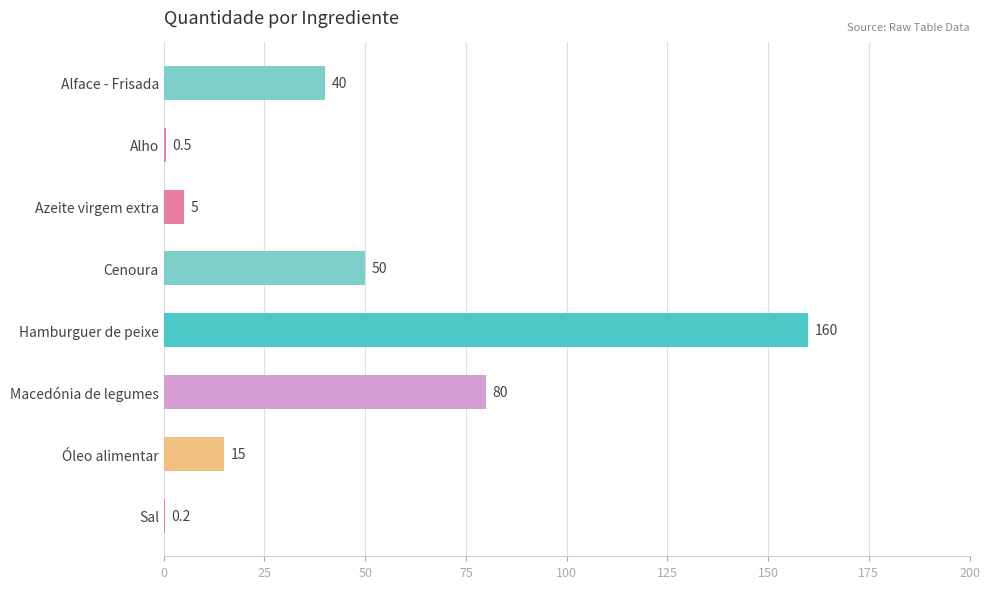

What is the sum of the values at Hamburguer de peixe and Azeite virgem extra?

165.0